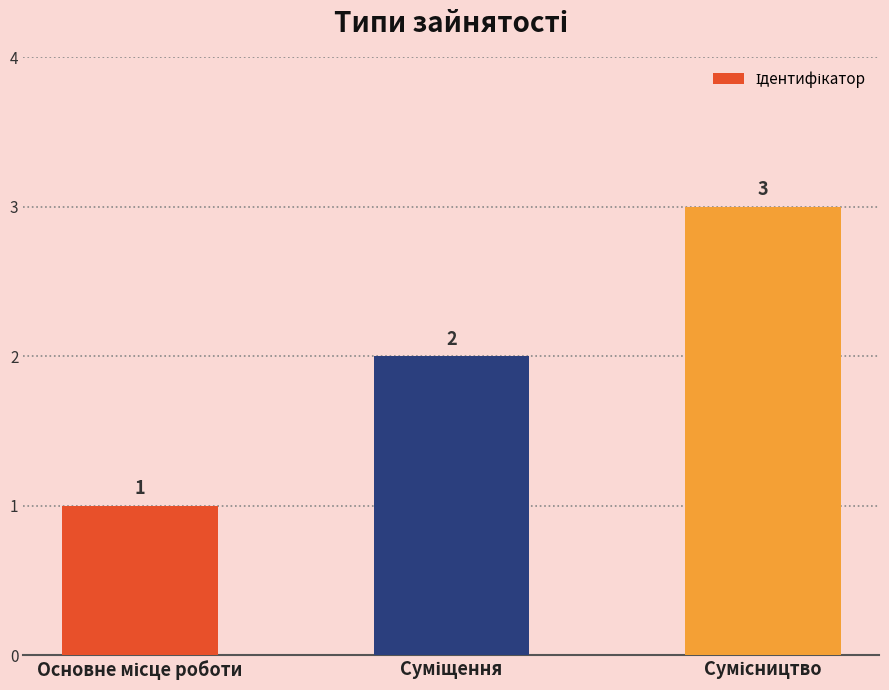

How many bars are there in total?

3